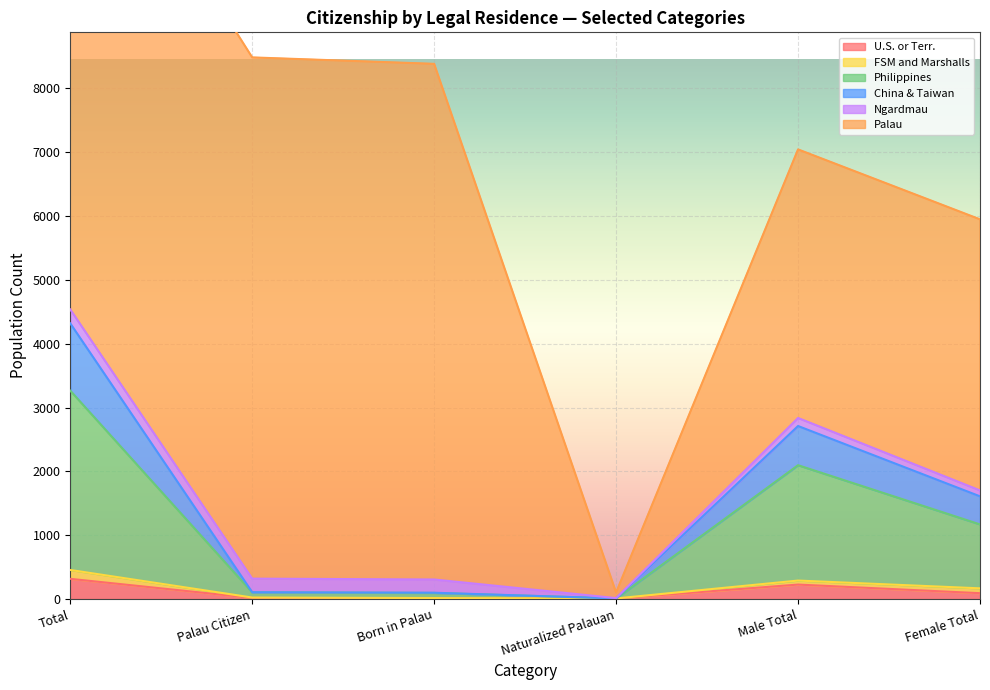

True or false: U.S. or Terr. has a value of 225 at Male Total.

True